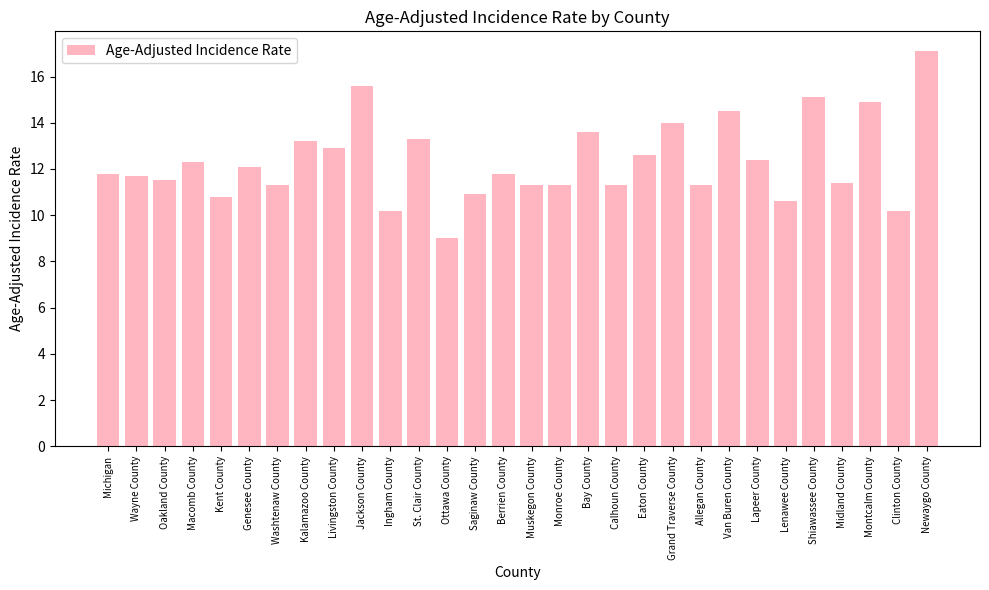

What is the label of the 29th bar from the left?

Clinton County